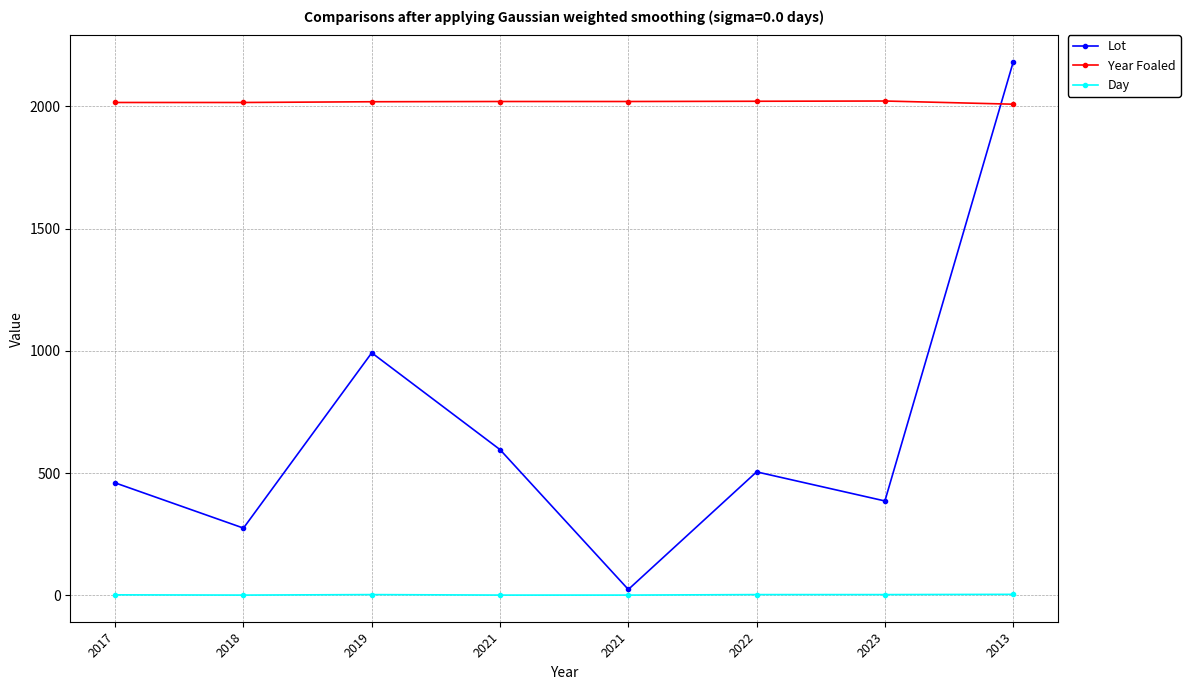

What is the approximate value of Day at 2018?

1